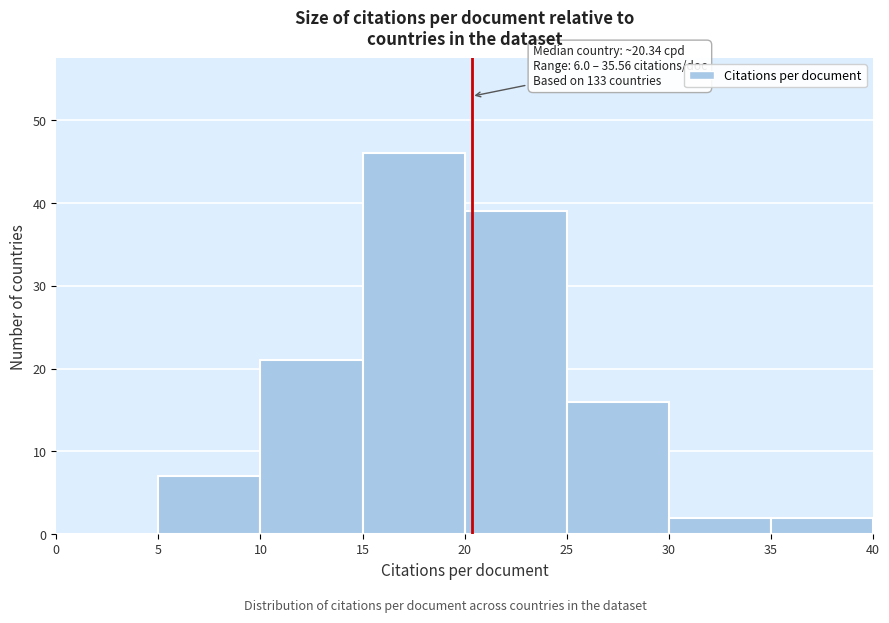

Which range on the x-axis has the tallest bar?

15 to 20